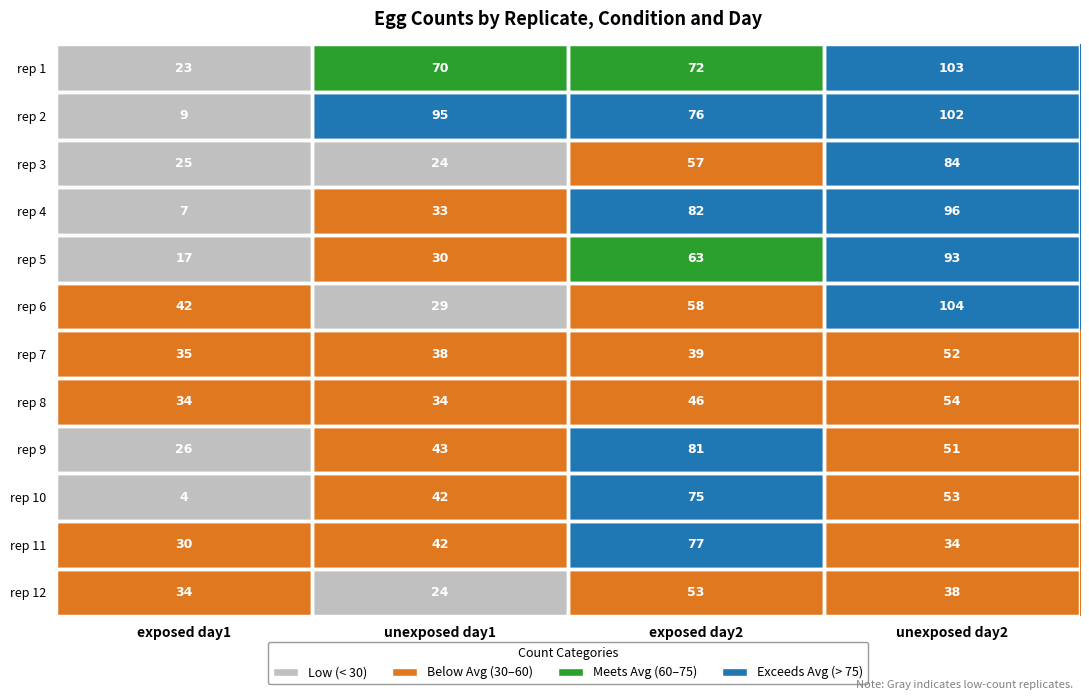

Which series has the largest total across all categories?

rep 2